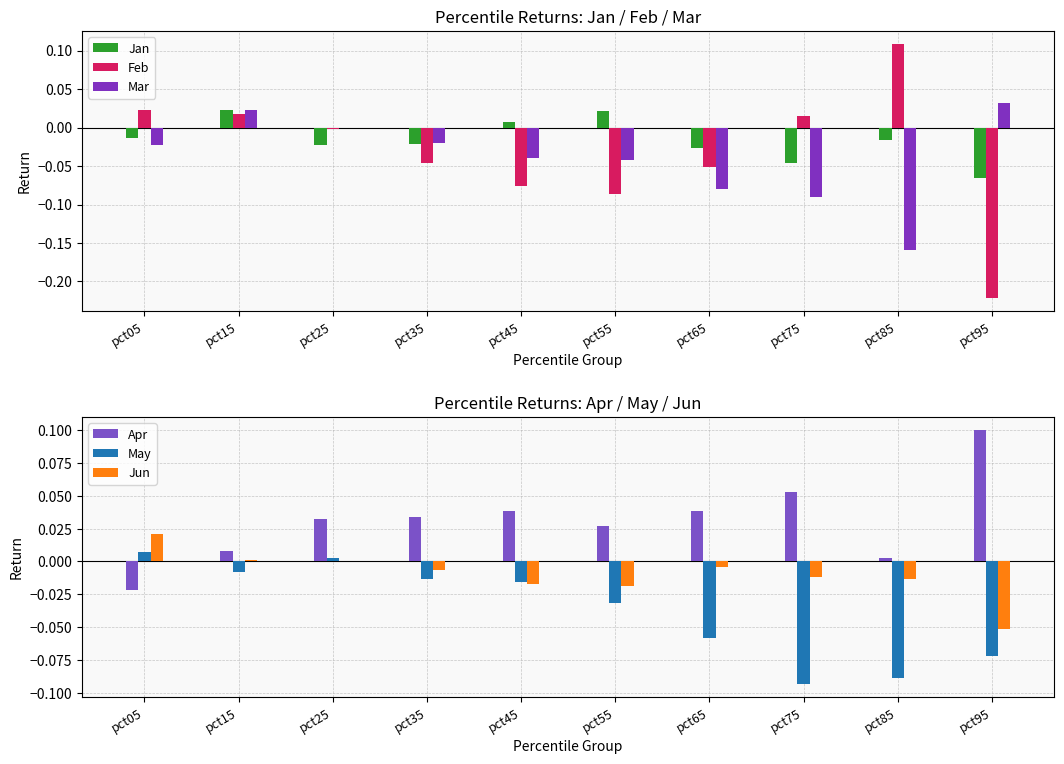

What are all the series names shown in the legend?

Jan, Feb, Mar, Apr, May, Jun